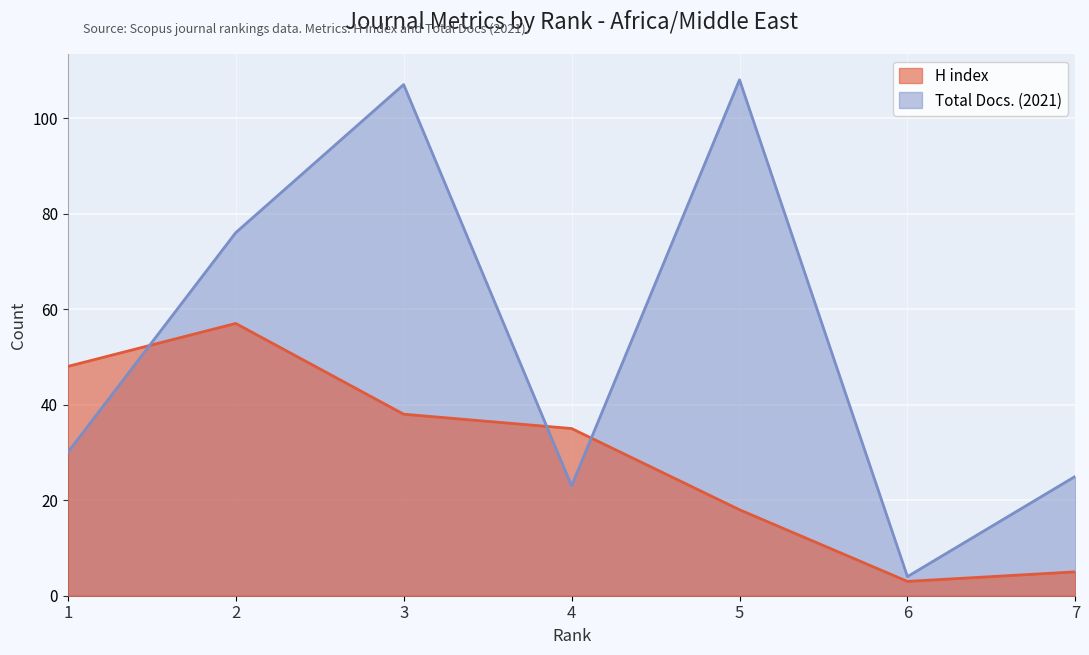

What is the difference between the Total Docs. (2021) values at 6 and 2?

72